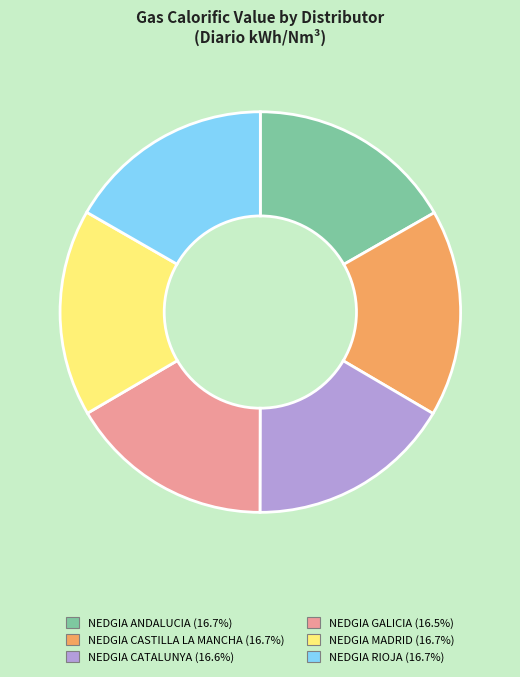

Does NEDGIA GALICIA account for over 50% of the chart?

No